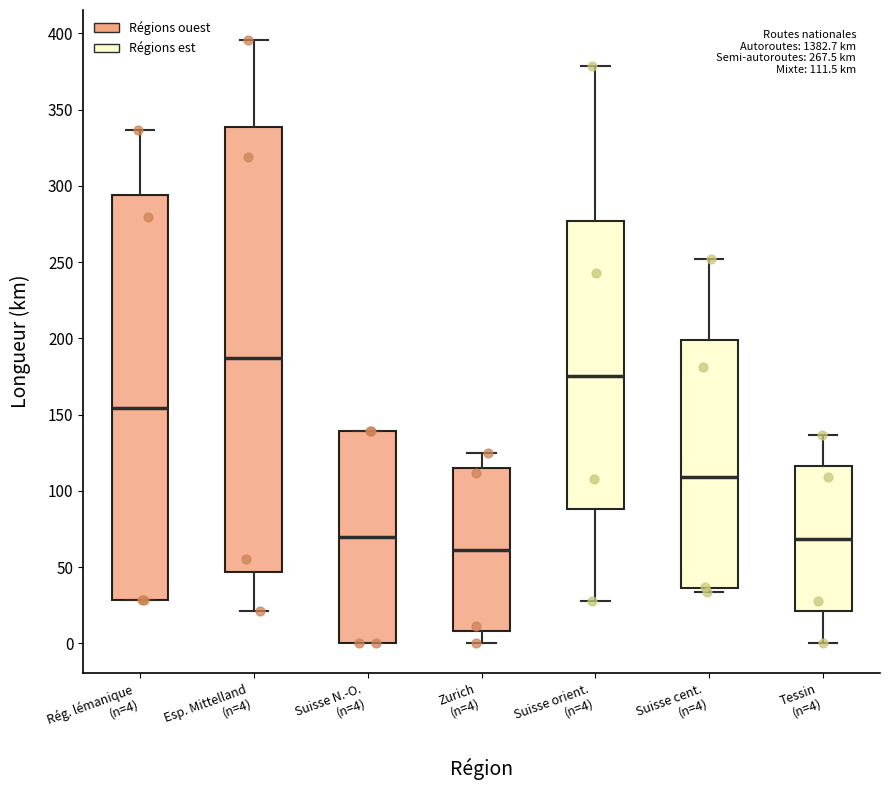

Which box's median line is the lowest?

Zurich (n=4)